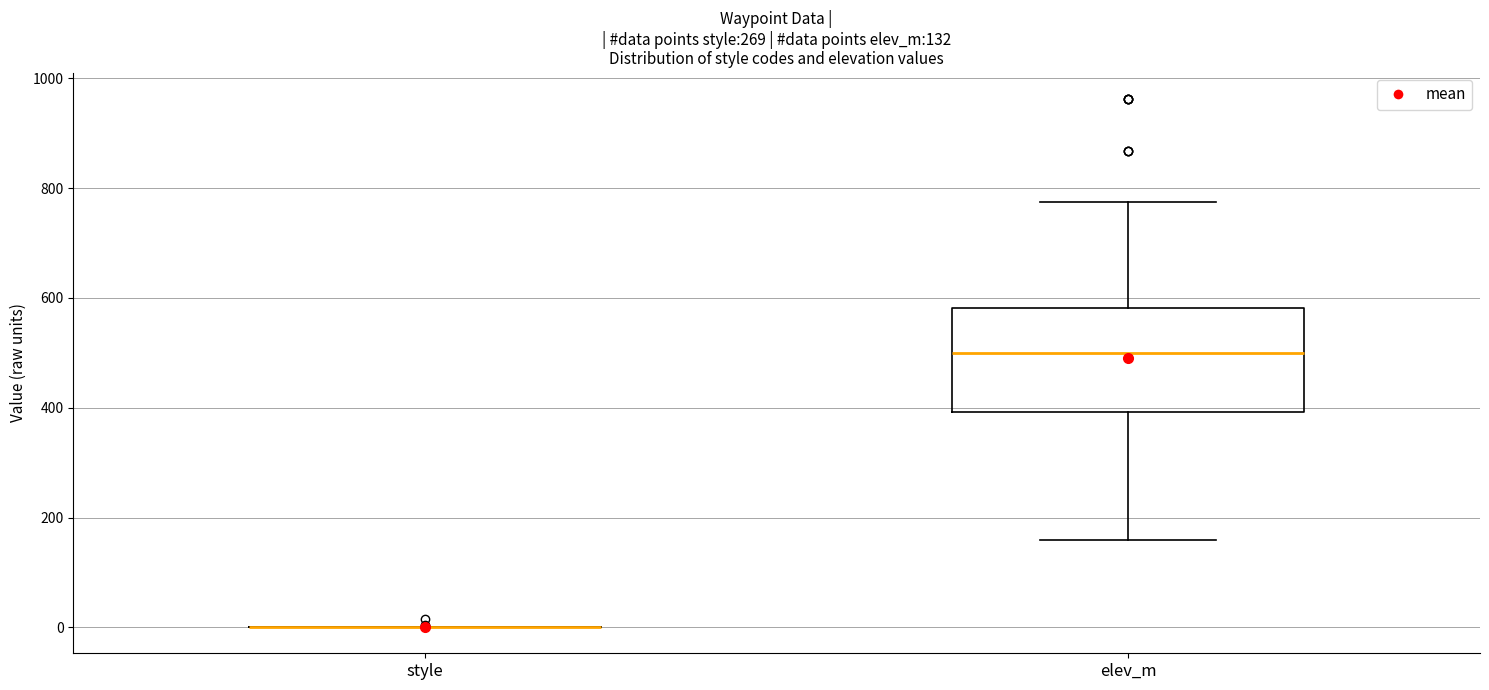

Comparing the boxes themselves (not the whiskers), which one is the tallest?

elev_m